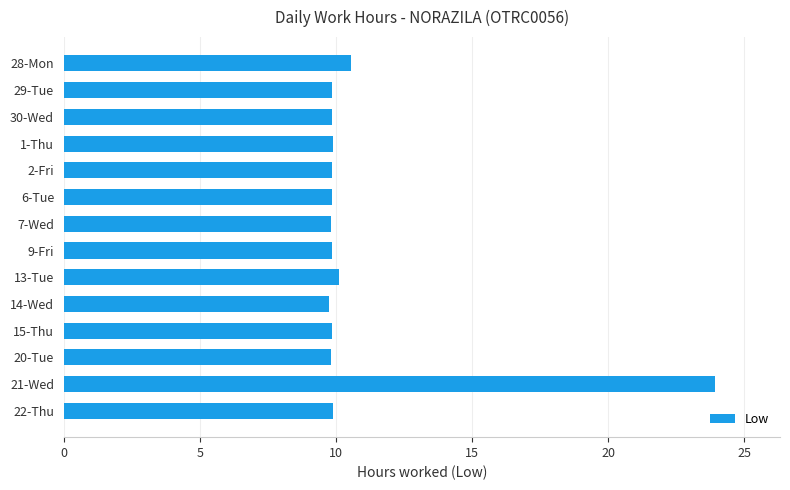

What is the average value?

10.9